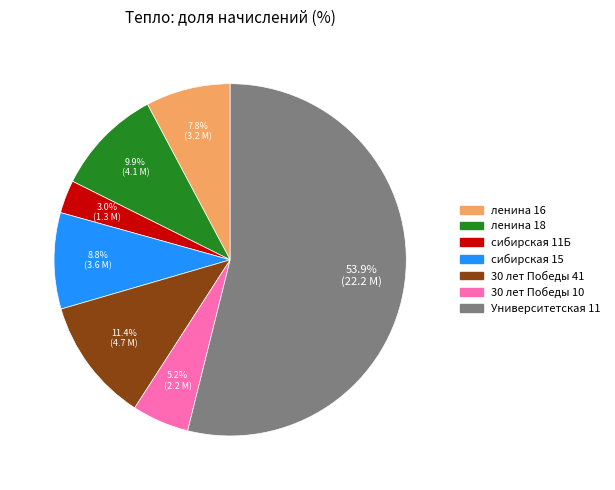

To the nearest percent, what is the difference between the 30 лет Победы 10 and 30 лет Победы 41 slice percentages?

6%